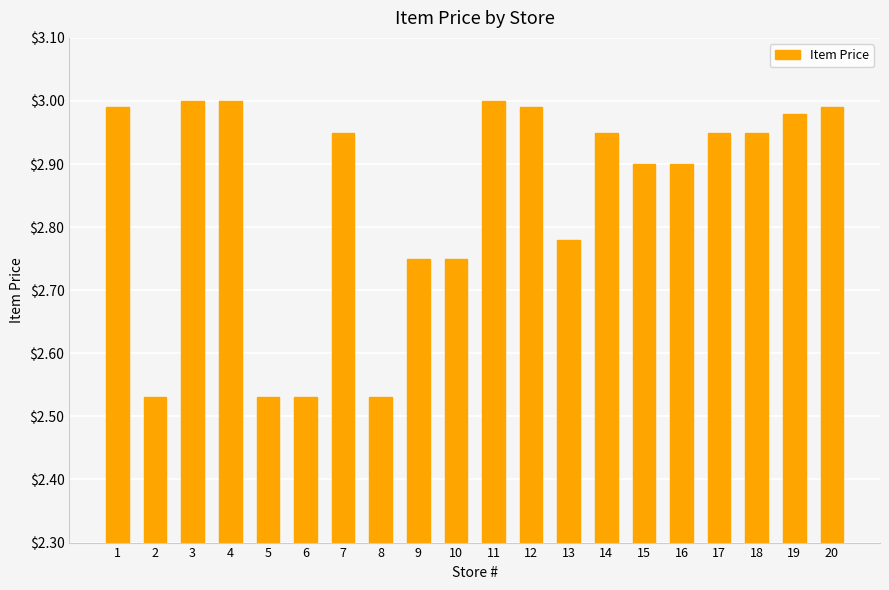

What is the difference between the maximum and second lowest values?

0.5